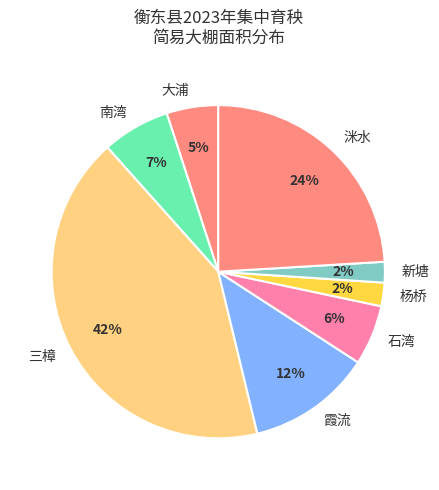

Is there any slice that represents more than half of the pie?

No